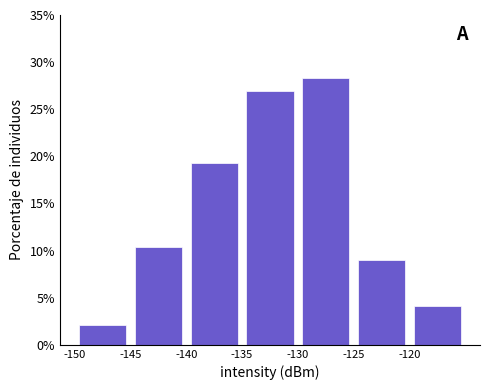

Reading left to right, transcribe this chart: for each bar, give the range it covers on the x-axis and its height. The values are not printed on the chart, so give them approximately, as read against the axis.

-150 to -145: 2.0
-145 to -140: 10.5
-140 to -135: 19.5
-135 to -130: 27.0
-130 to -125: 28.5
-125 to -120: 9.0
-120 to -115: 4.0